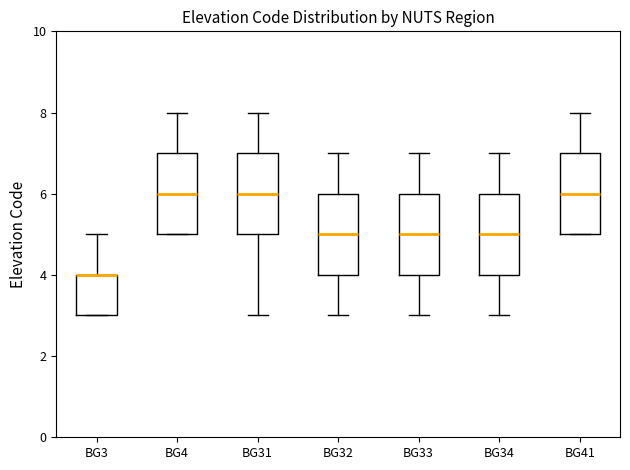

Reading left to right, read every box against the y-axis: the position of its median line, the range the box covers, and the ends of its whiskers. The values are not printed on the chart, so give them approximately, as read against the axis.

BG3: median 4 (drawn on the box's upper edge), box 3 to 4, whiskers 3 to 5
BG4: median 6, box 5 to 7, whiskers 5 to 8
BG31: median 6, box 5 to 7, whiskers 3 to 8
BG32: median 5, box 4 to 6, whiskers 3 to 7
BG33: median 5, box 4 to 6, whiskers 3 to 7
BG34: median 5, box 4 to 6, whiskers 3 to 7
BG41: median 6, box 5 to 7, whiskers 5 to 8